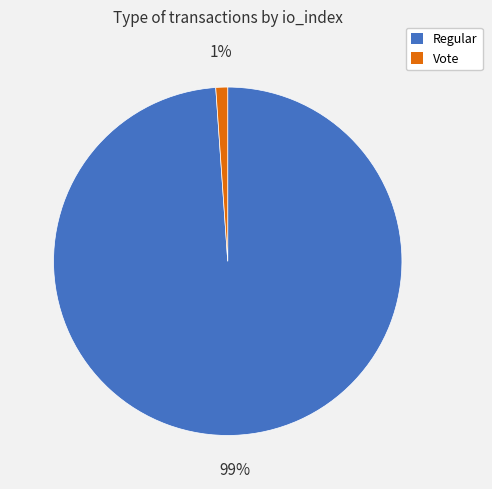

Which slice is the smallest?

Vote